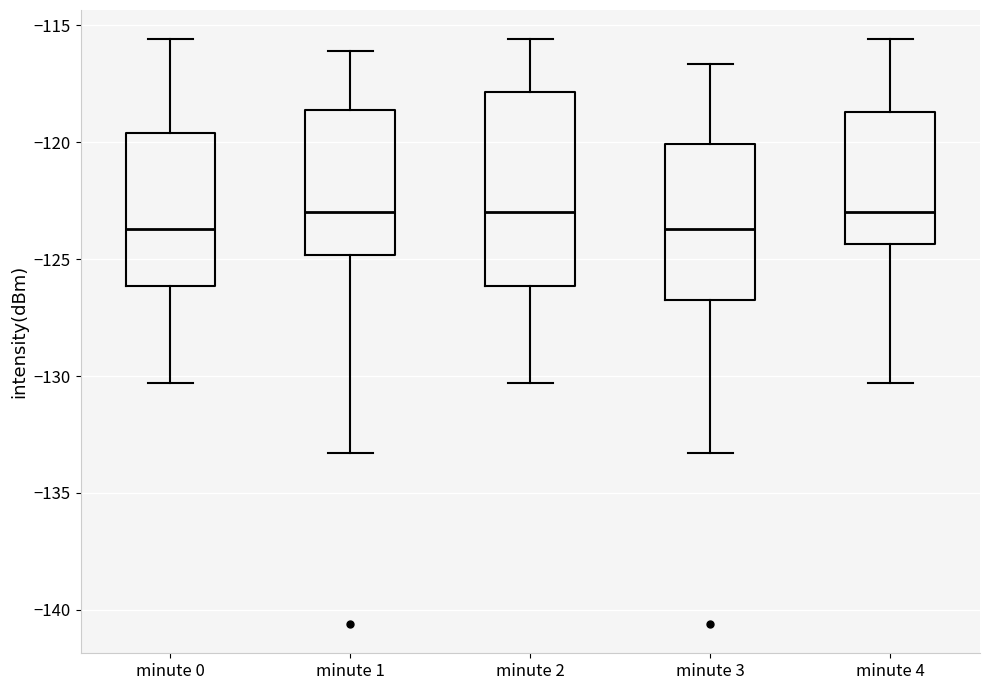

Where is the lower edge of the box for minute 0 on the y-axis? The values are not printed on the chart, so give them approximately, as read against the axis.

-126.0